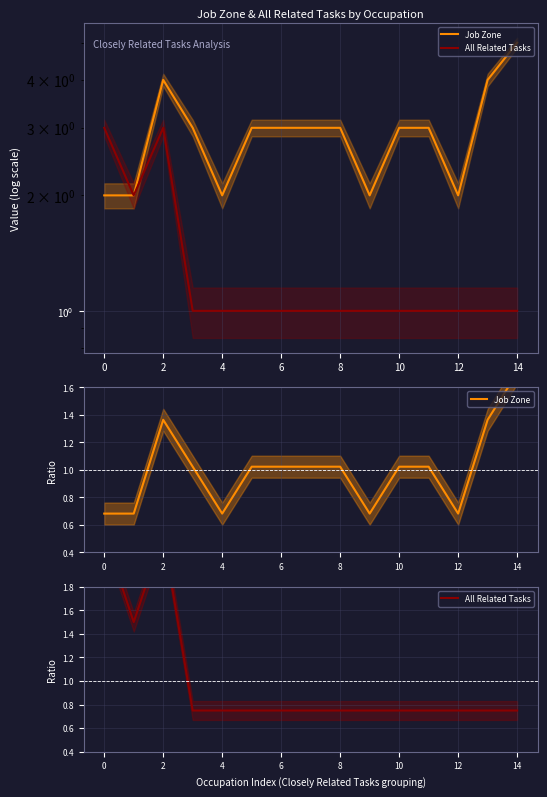

Reading left to right, what are all the values shown in this chart?

Job Zone: 0.7	0.7	1.4	1.0	0.7	1.0	1.0	1.0	1.0	0.7	1.0	1.0	0.7	1.4	1.7
All Related Tasks: 2.2	1.5	2.2	0.8	0.8	0.8	0.8	0.8	0.8	0.8	0.8	0.8	0.8	0.8	0.8